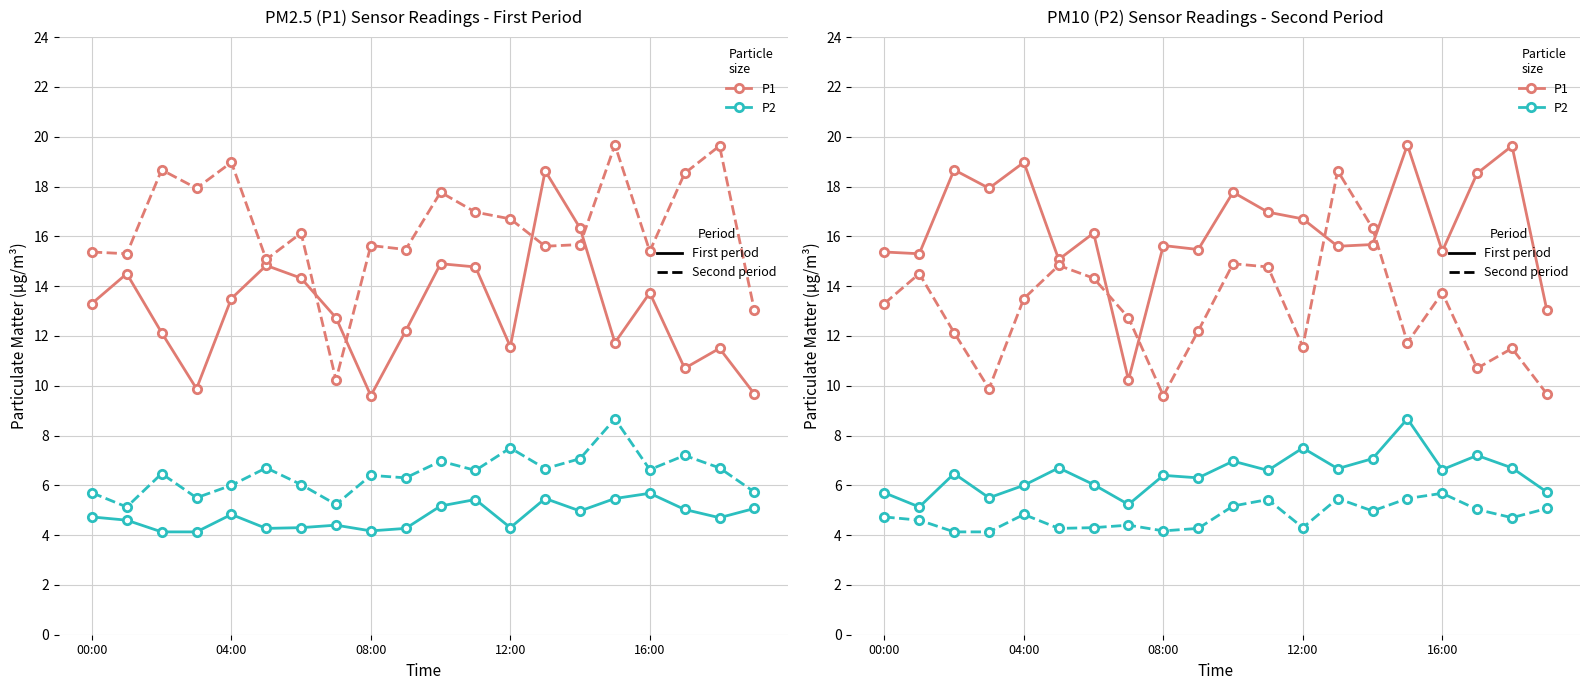

True or false: P1 has more than 1 interior local peaks.

True